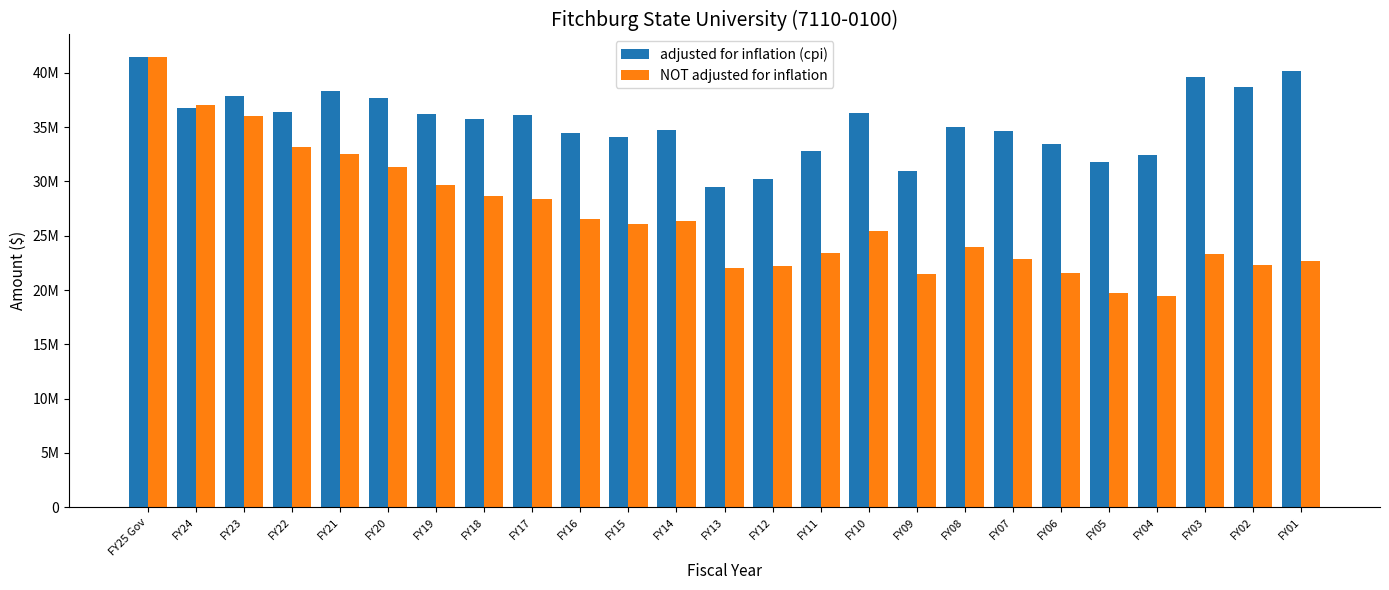

Which category has the highest value across all series?

FY25 Gov